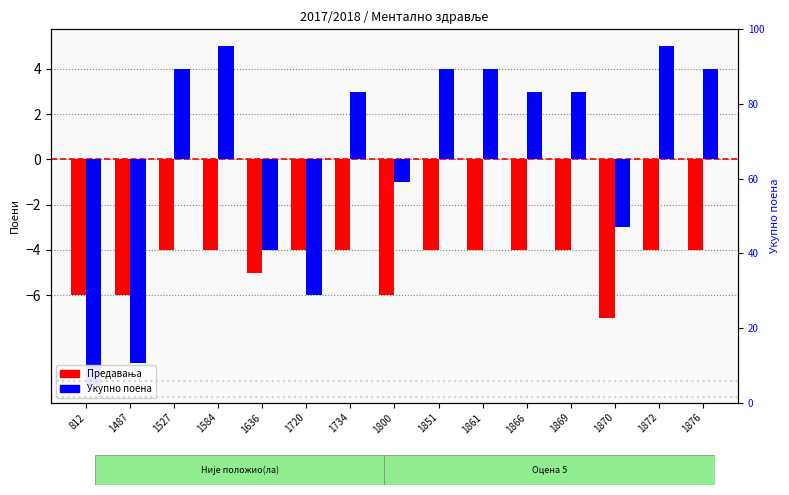

Is it true that Предавања equals -2 at 1720?

False